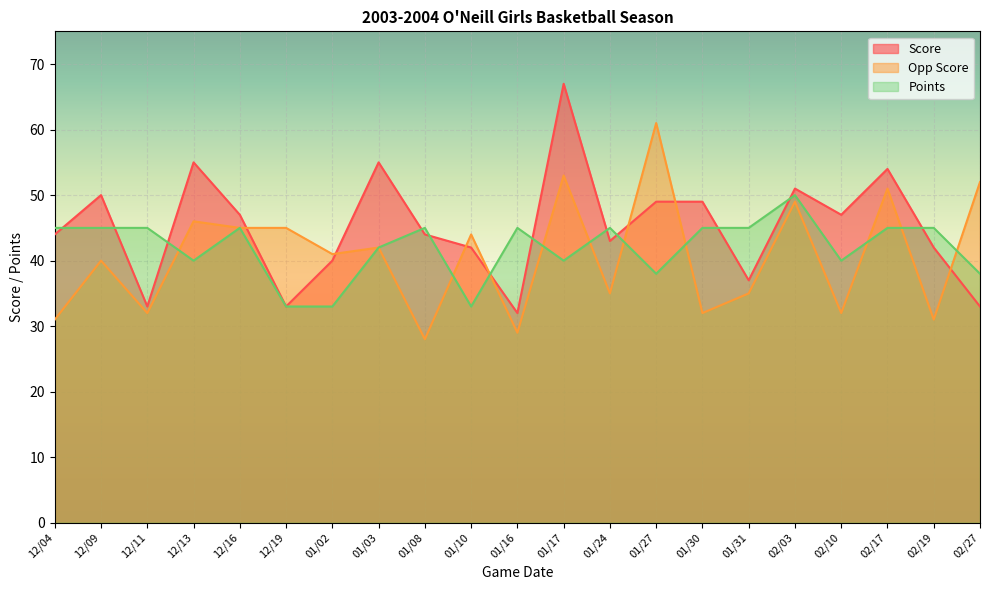

What are all the series names shown in the legend?

Score, Opp Score, Points